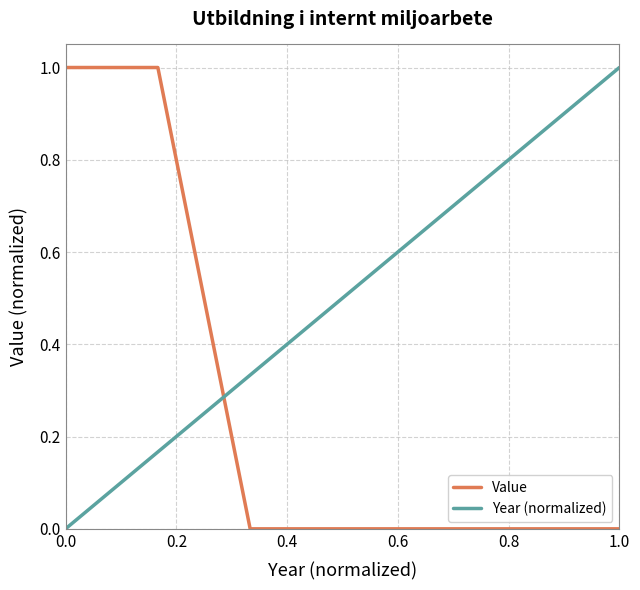

What is the greatest value displayed?

1.0